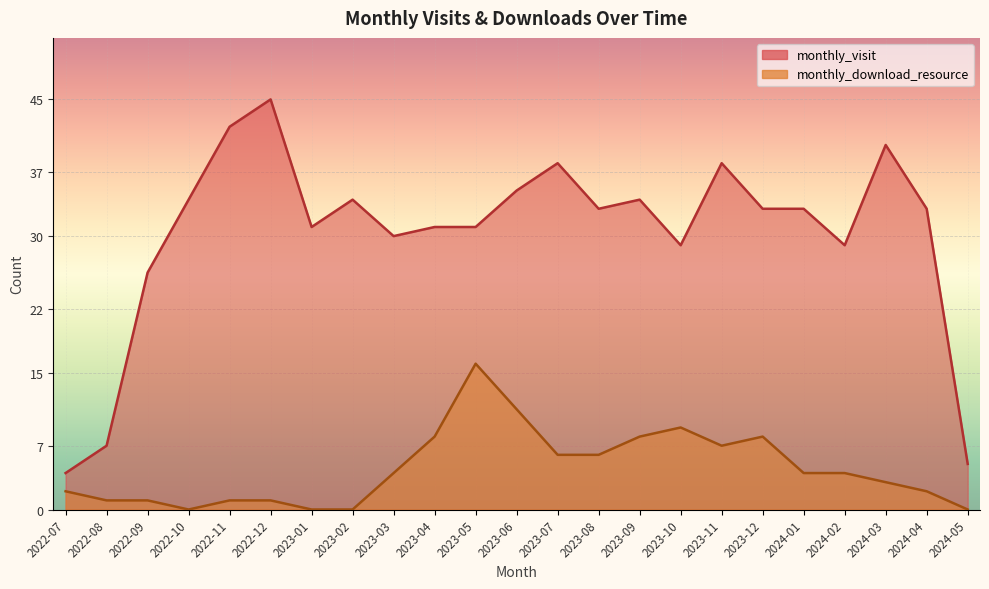

Between 2023-01 and 2022-12, which is larger?

2022-12